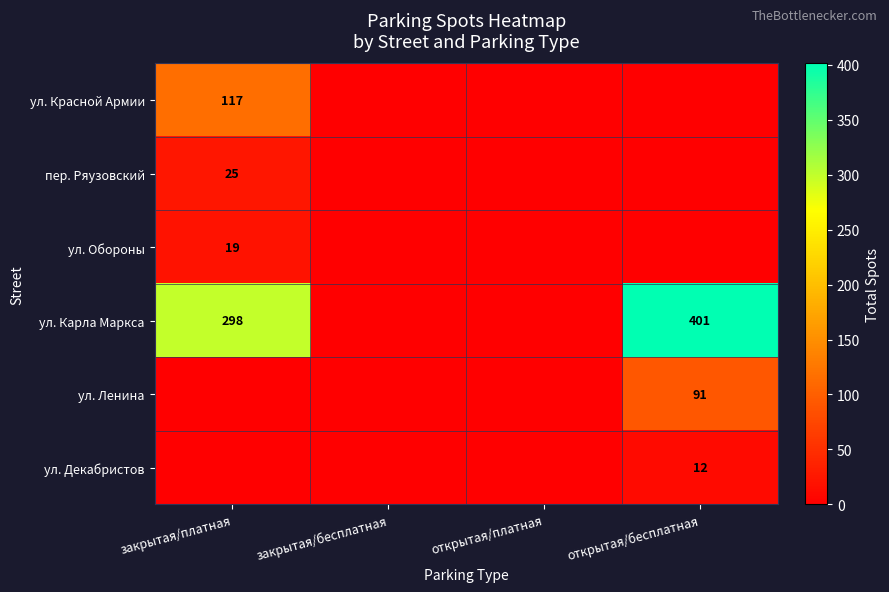

True or false: ул. Ленина has a value of 119 at открытая/бесплатная.

False